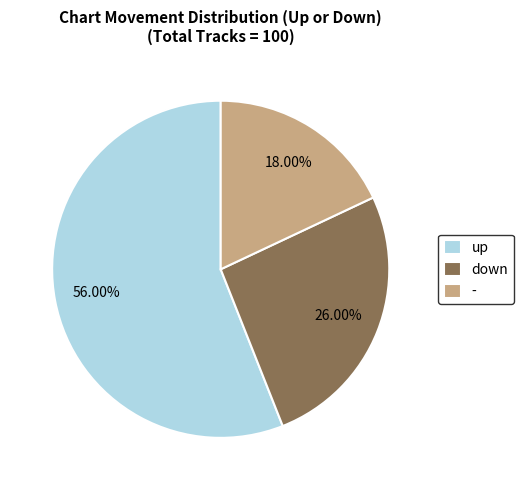

Does any single category account for the majority?

Yes